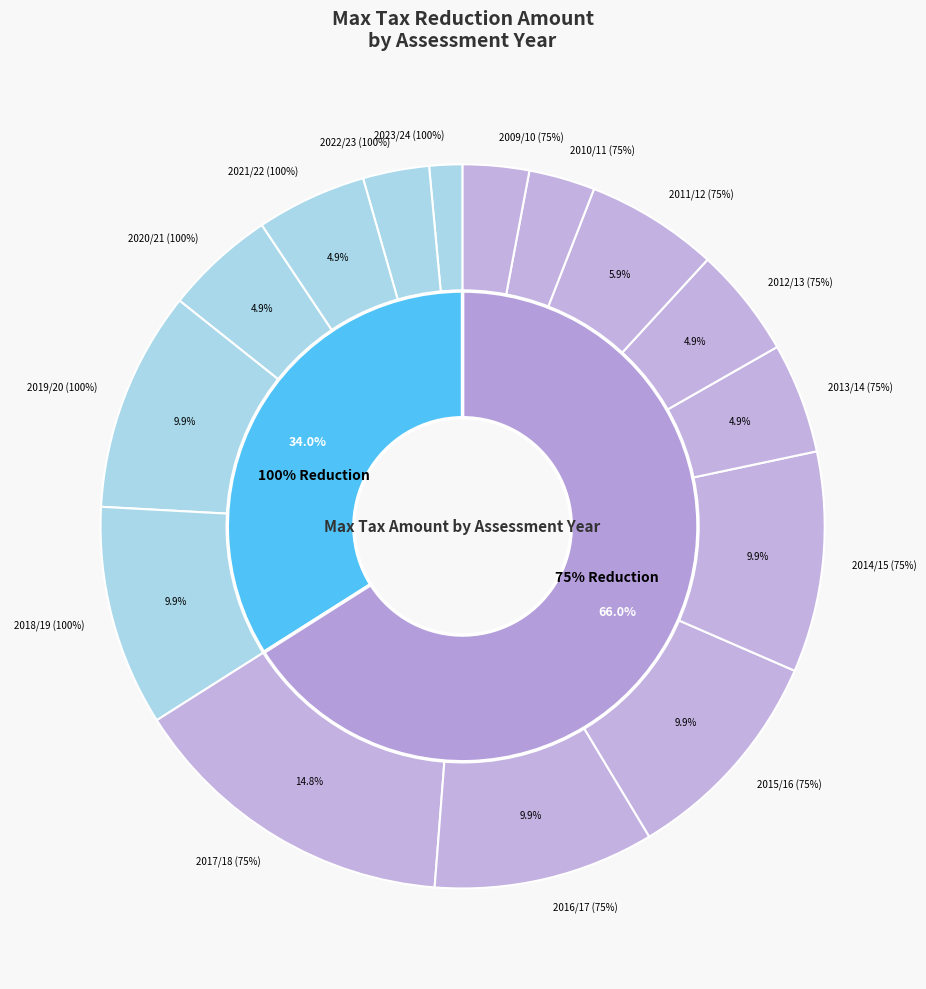

Which slice is the largest?

2017/18 (75%)